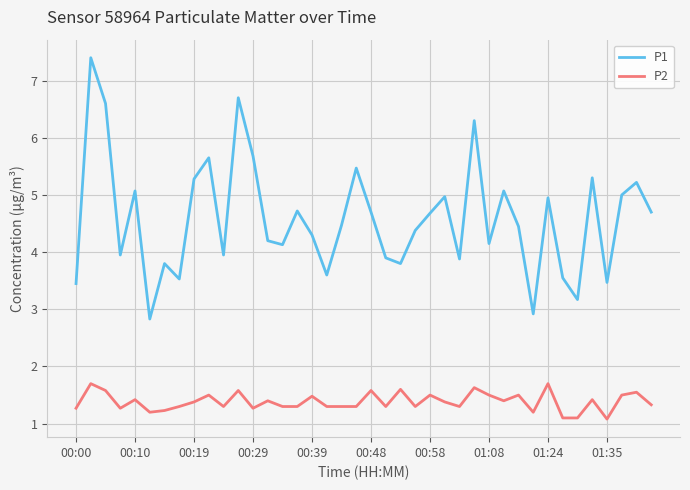

What is the maximum value shown in the chart?

7.4